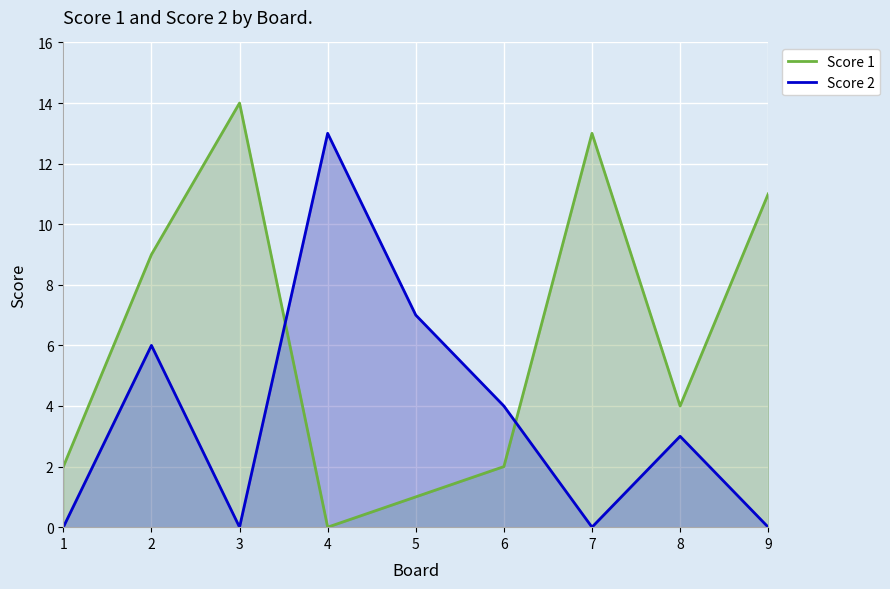

What is the average value of the Score 2 series?

4